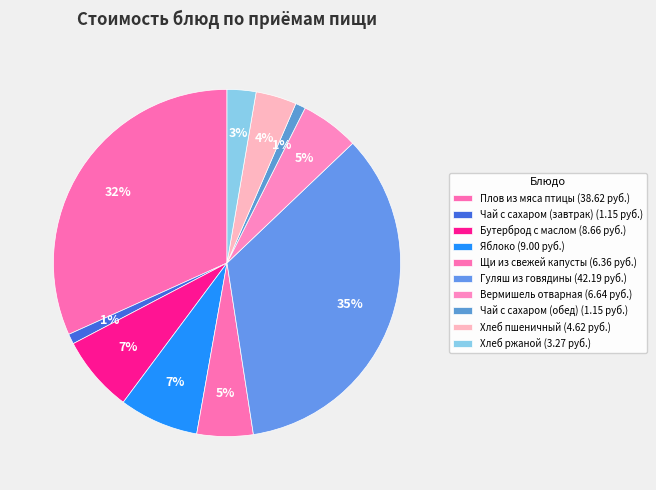

Count the number of slices in the pie.

10